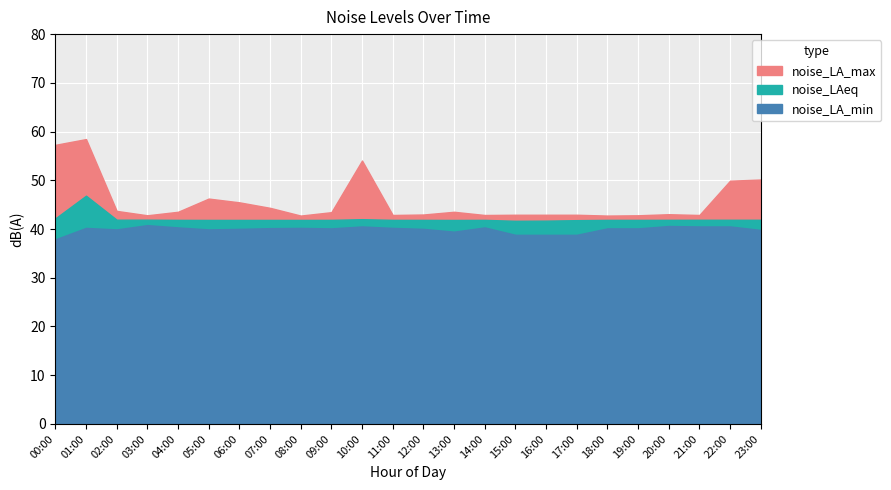

What is the greatest value displayed?

58.5